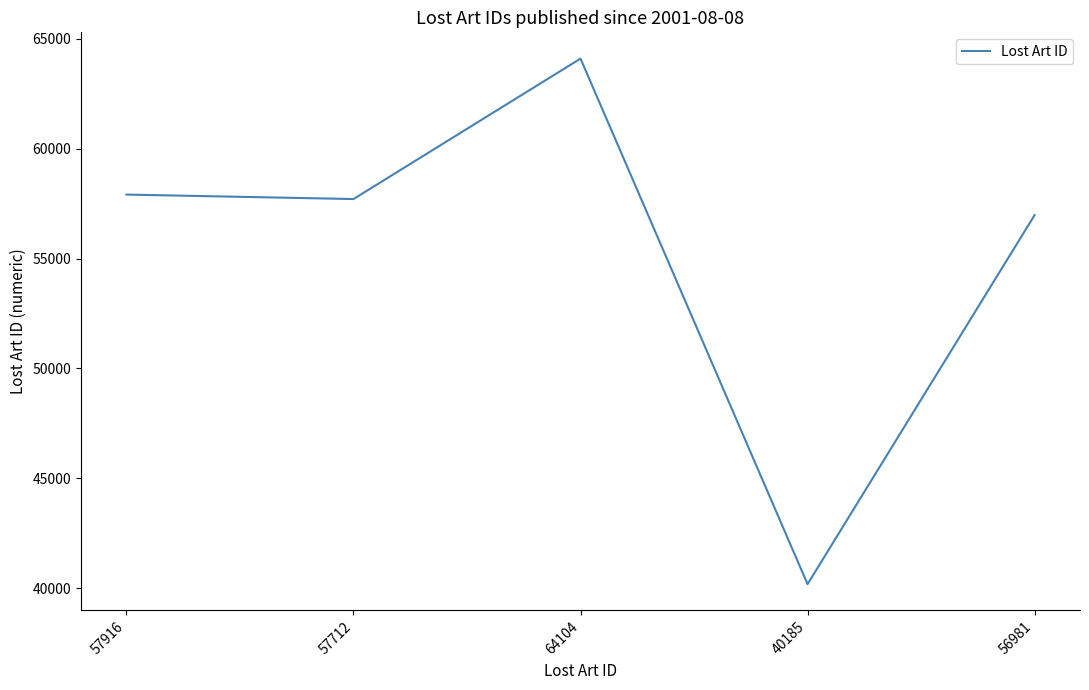

What is the difference between the maximum and second lowest values?

7123